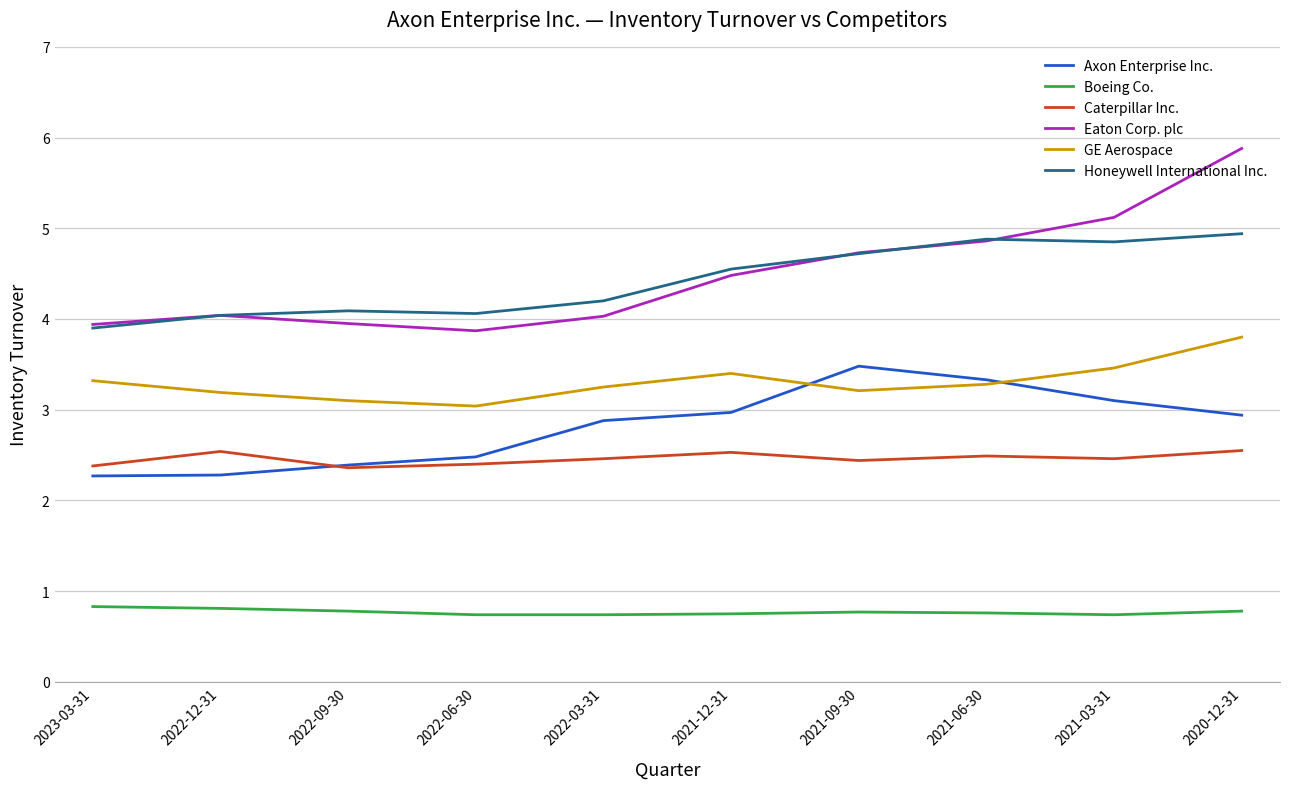

Which series ends up on top after the final intersection of GE Aerospace and Axon Enterprise Inc.?

GE Aerospace